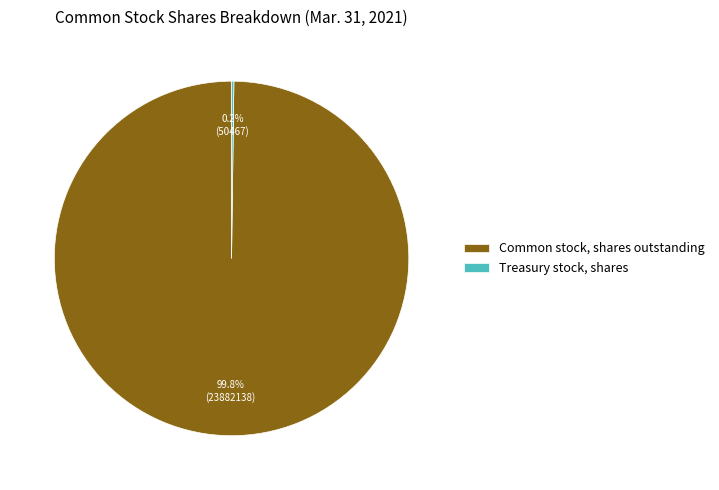

What percentage is NOT represented by Common stock, shares outstanding?

0.2%